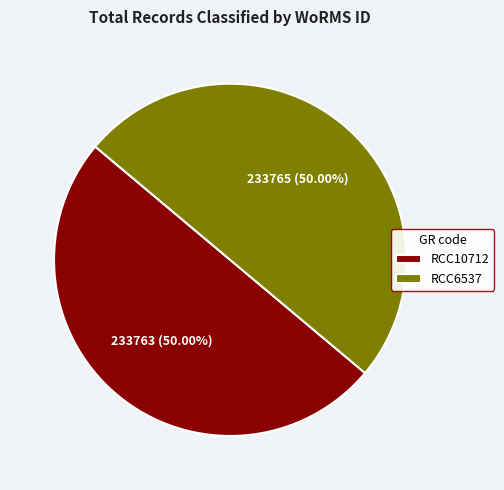

What portion of the pie excludes RCC6537?

50.0%